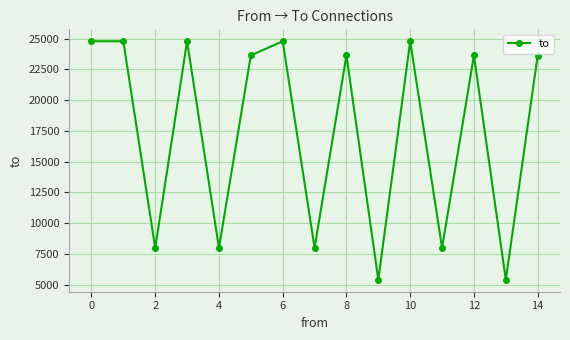

What is the smallest value displayed?

5385